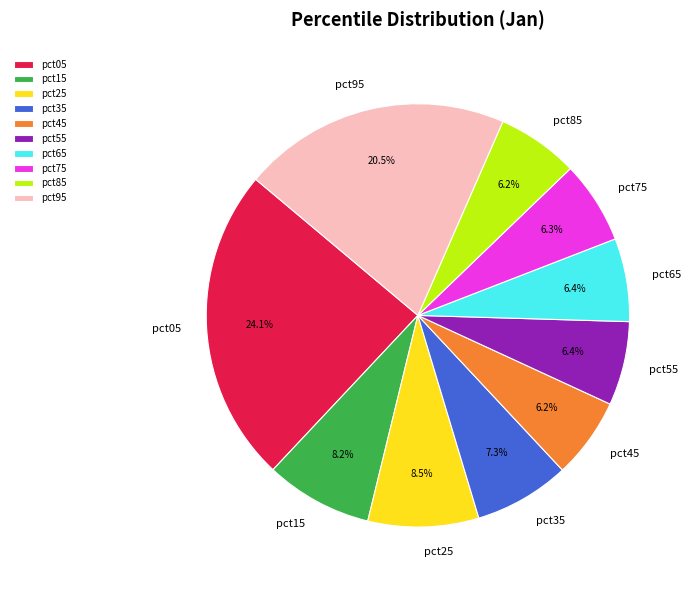

What is the largest slice in the pie chart?

pct05